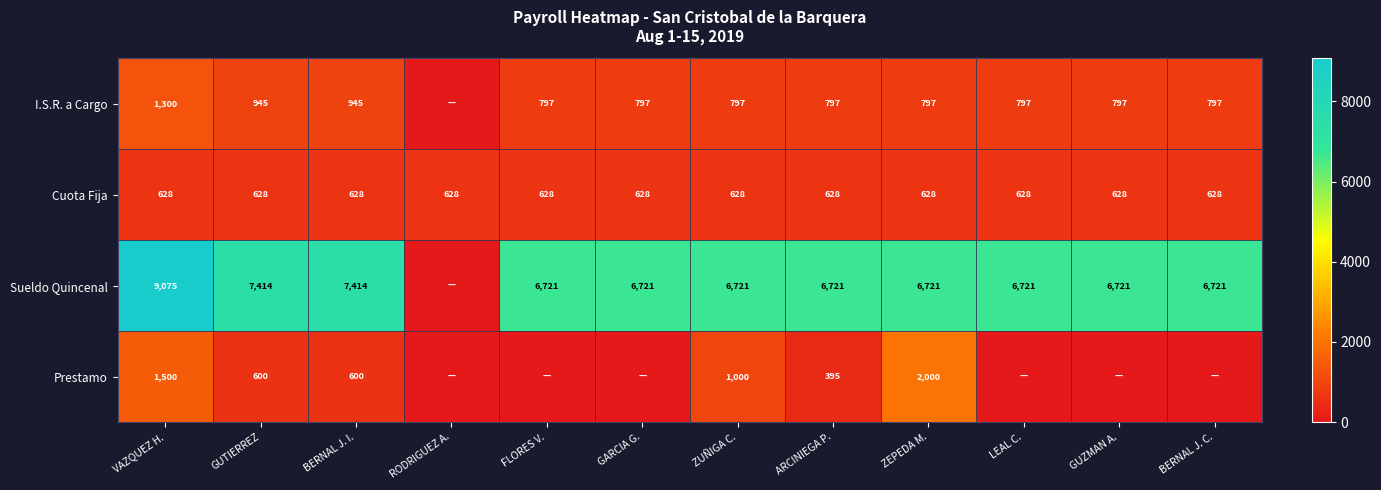

What is the sum of the I.S.R. a Cargo values at LEAL C. and FLORES V.?

1594